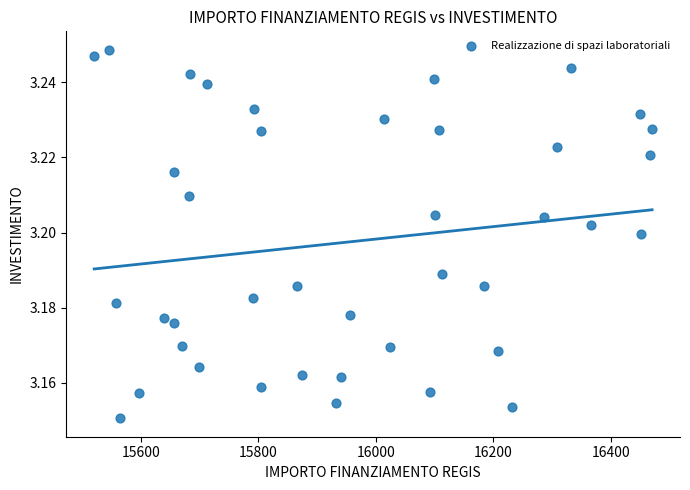

What is the range of X values (max minus min)?

949.3